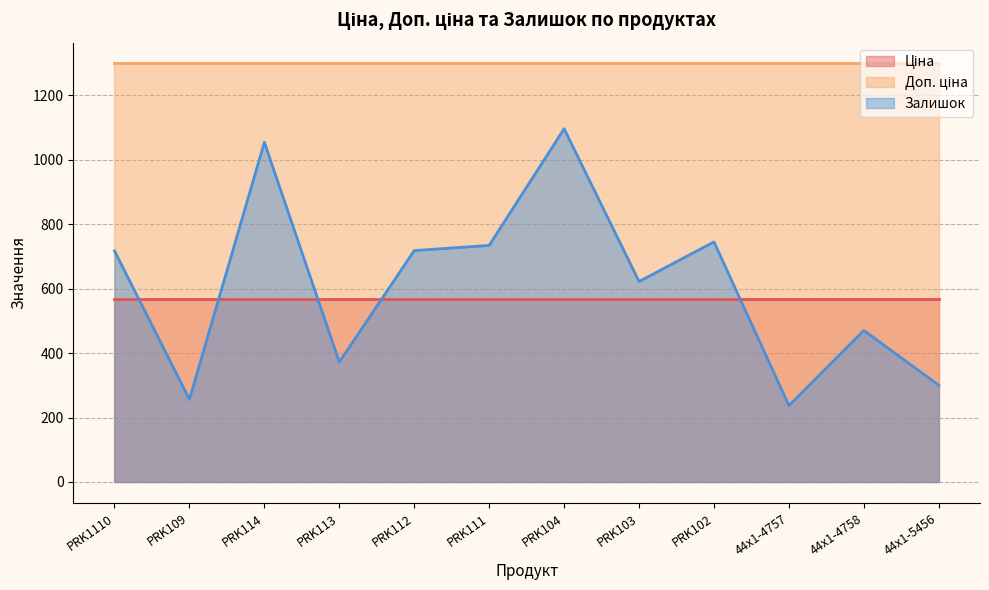

What is the value of the Залишок point at the 2nd from the left?

256.0